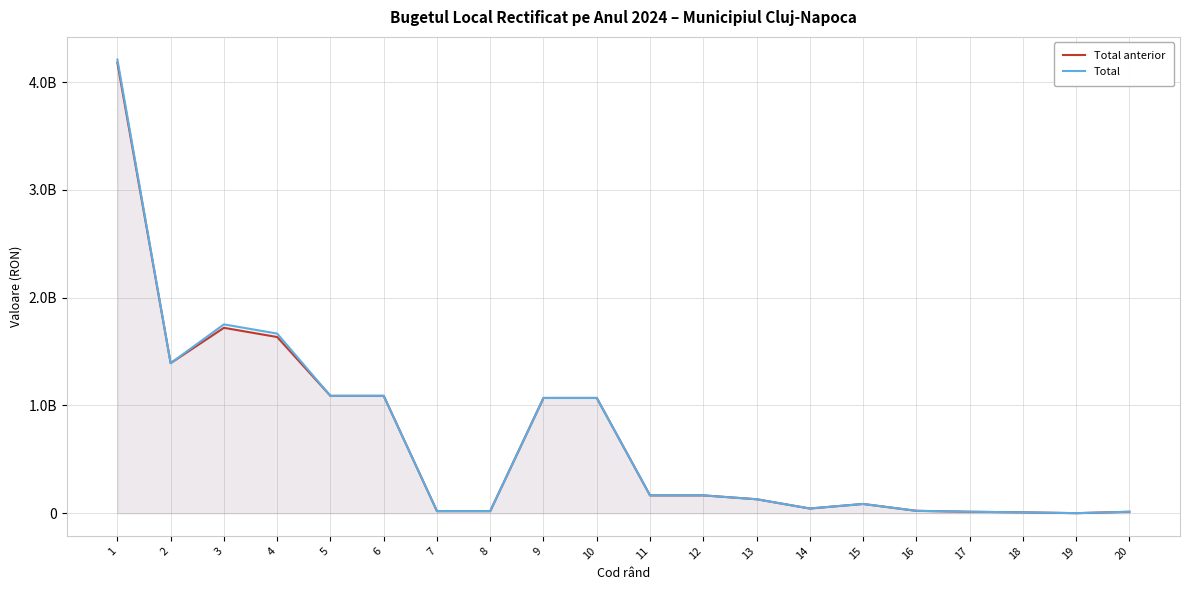

At which label does Total reach its minimum?

19